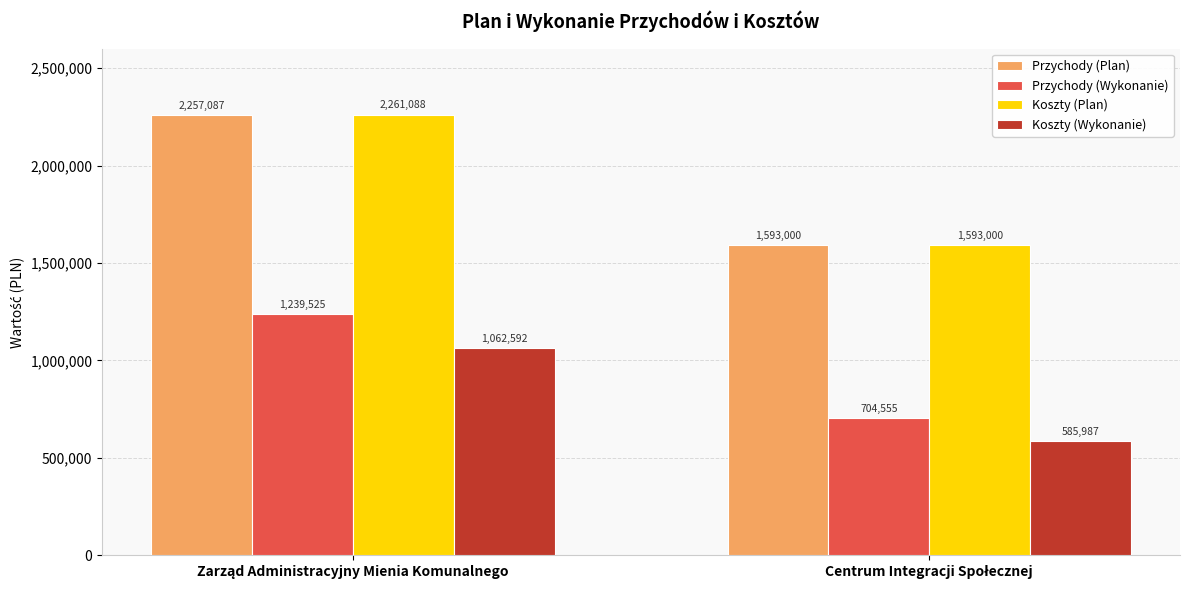

What is the minimum value shown in the chart?

585986.7